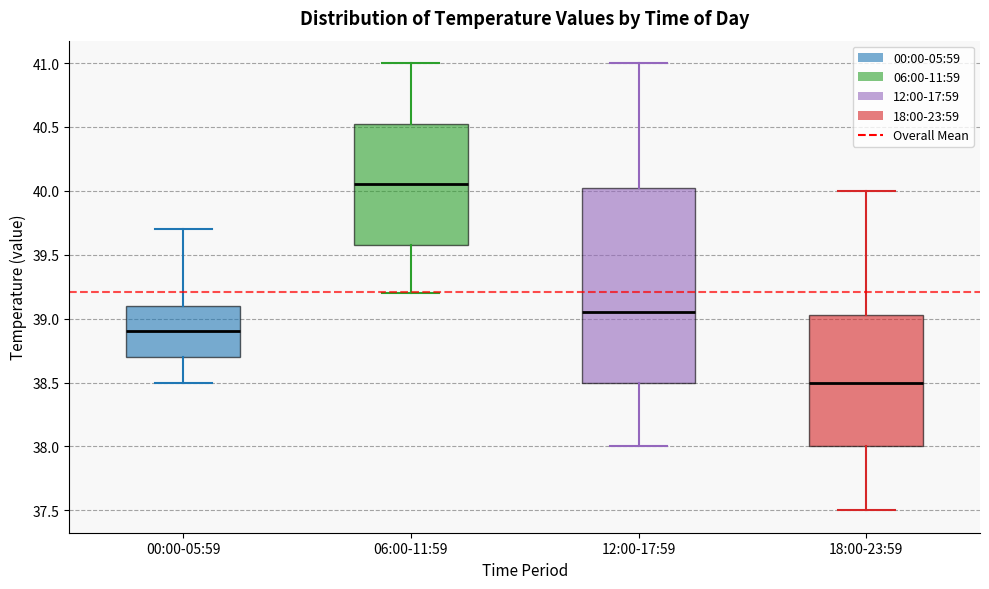

Reading left to right, read every box against the y-axis: the position of its median line, the range the box covers, and the ends of its whiskers. The values are not printed on the chart, so give them approximately, as read against the axis.

00:00-05:59: median 38.90, box 38.70 to 39.10, whiskers 38.50 to 39.70
06:00-11:59: median 40.05, box 39.60 to 40.55, whiskers 39.20 to 41.00
12:00-17:59: median 39.05, box 38.50 to 40.05, whiskers 38.00 to 41.00
18:00-23:59: median 38.50, box 38.00 to 39.05, whiskers 37.50 to 40.00